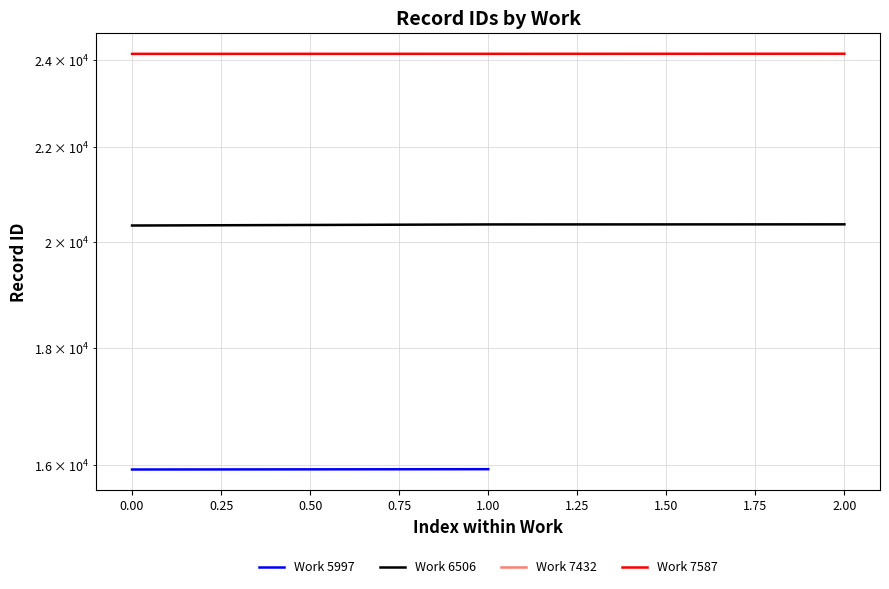

How many data points in work_7587 are above 24159?

1